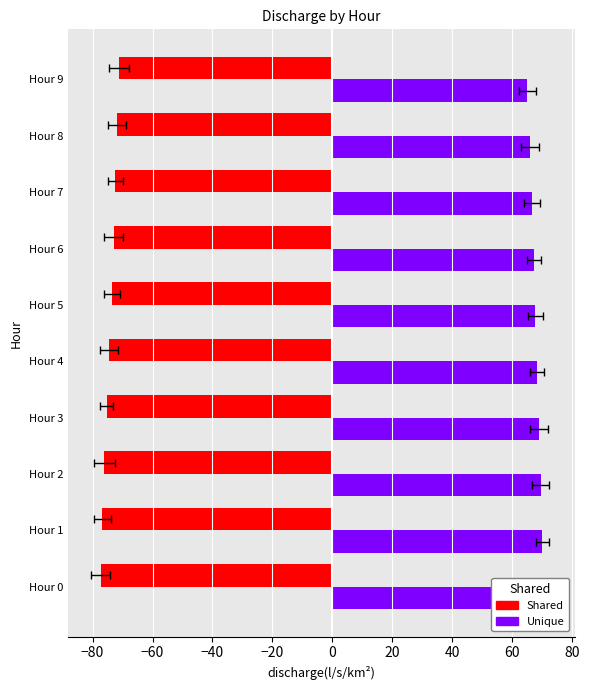

Which series has the widest spread of values?

Shared